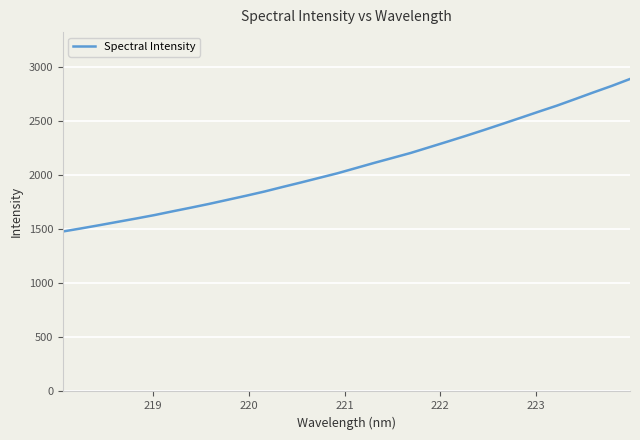

True or false: the data has more than 1 interior local peaks.

False